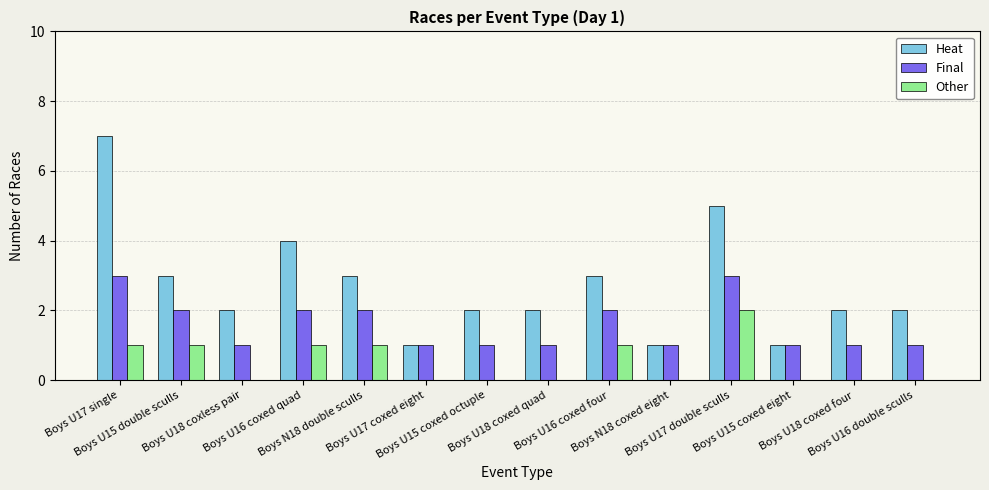

Are the bars grouped side by side (vs. stacked)?

Yes